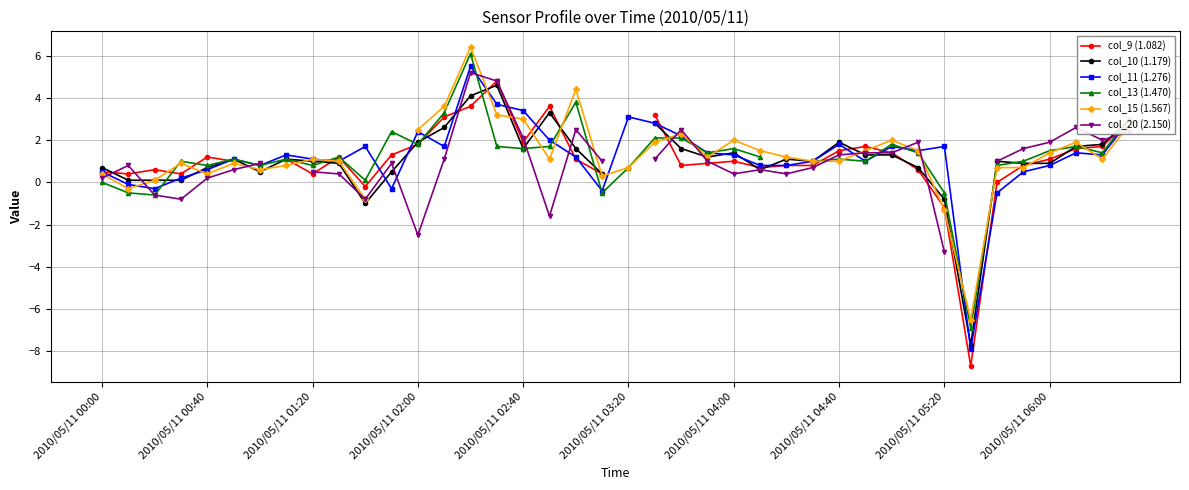

True or false: col_11 (1.276) has more than 2 points higher than both neighbors.

True